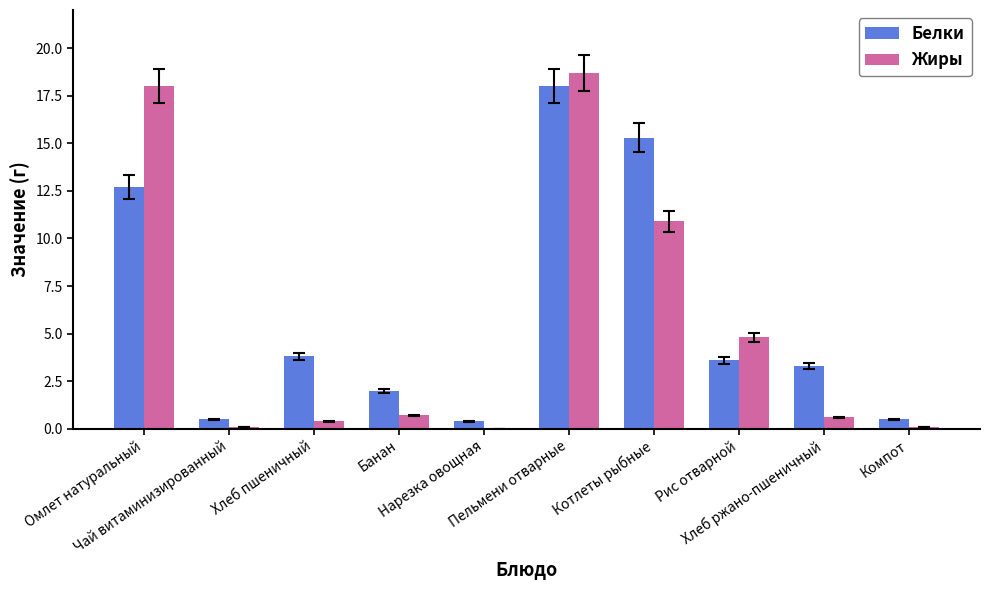

What is the sum of the Белки values at Компот and Рис отварной?

4.1